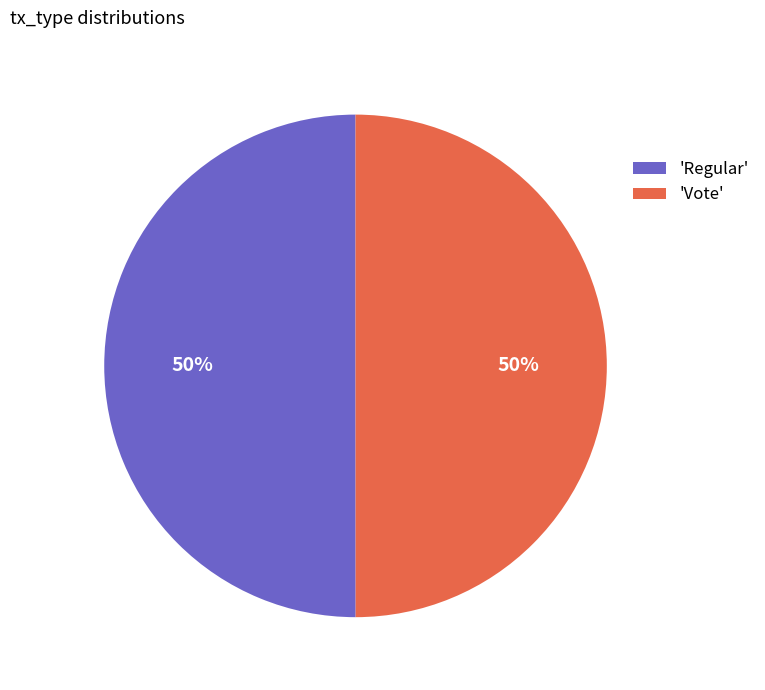

How many segments does this pie chart have?

2